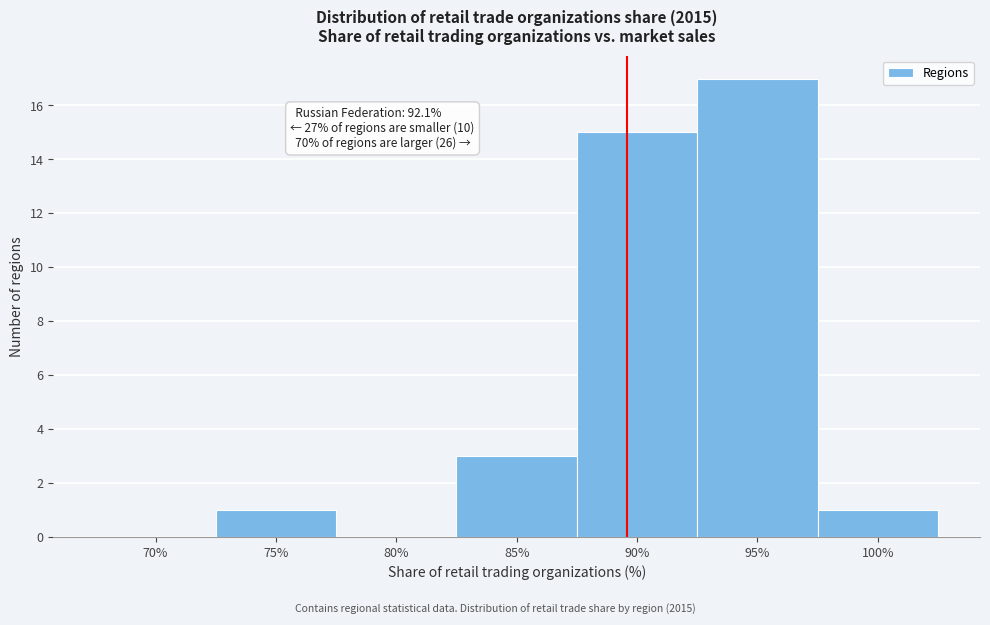

Reading left to right, what are all the values shown in this chart?

70%=0	75%=1	80%=0	85%=3	90%=15	95%=17	100%=1